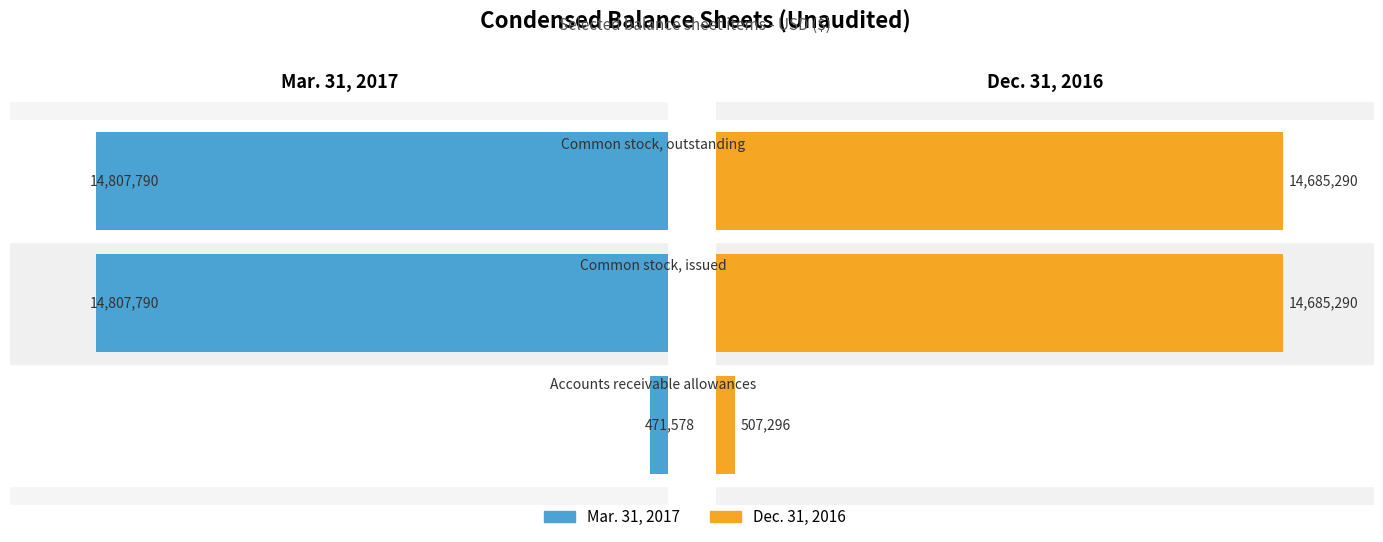

What is the total value across all series at 0.0?

978874